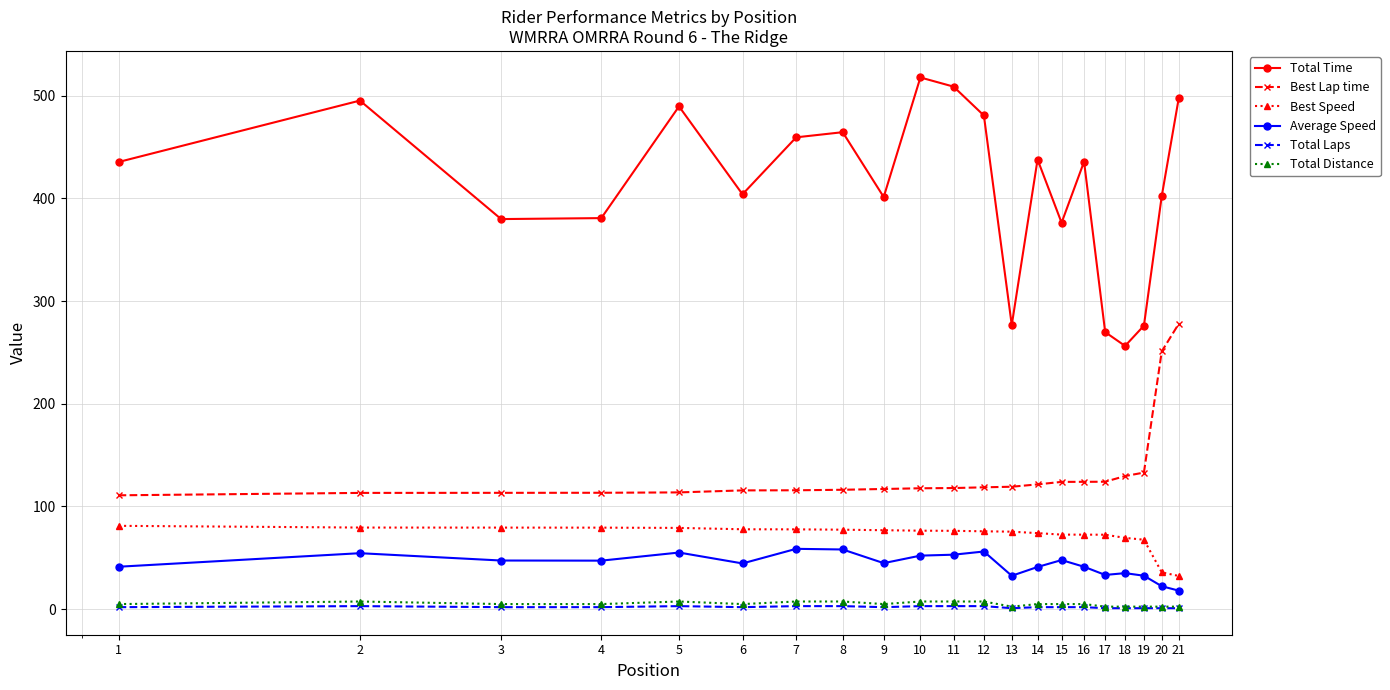

What is the value of the Best Speed point at the 11th from the left?

76.3